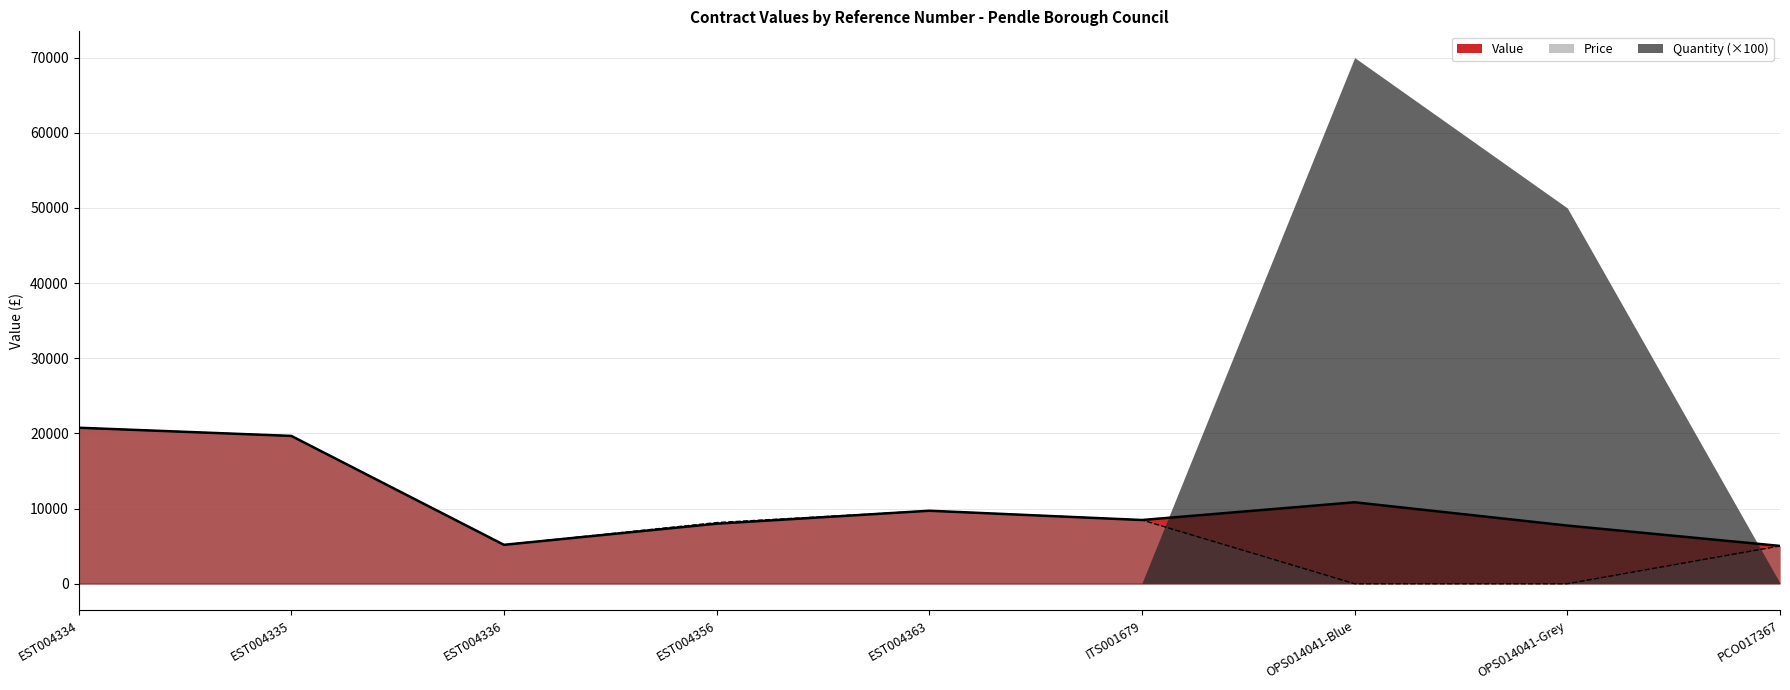

What is the difference between the second highest and minimum values in the Value series?

14634.9